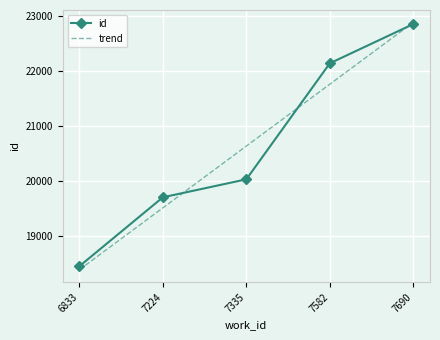

What is the sum of the id values at 7224 and 7690?

42557.0